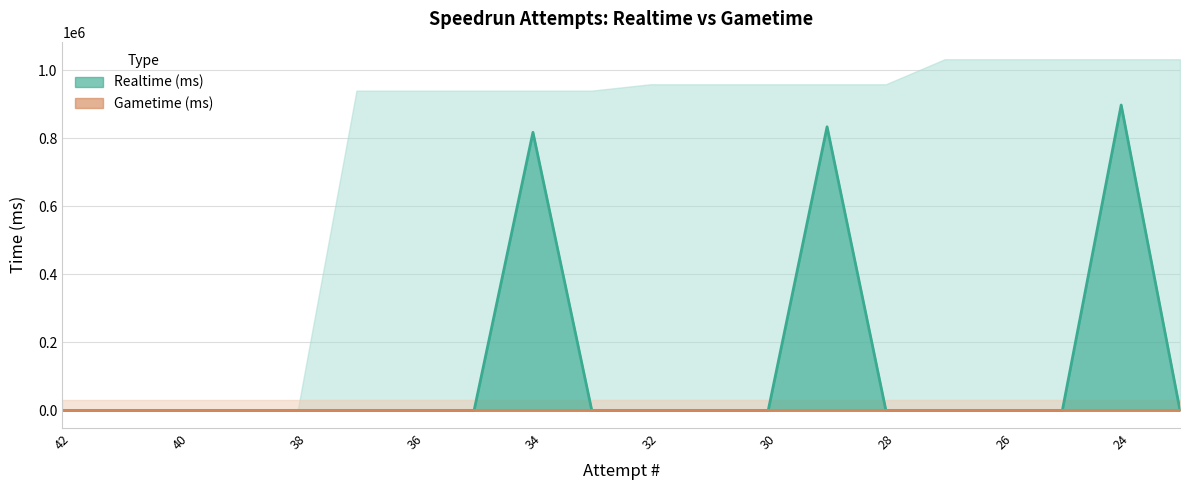

List the labels in order of value, largest first.

24, 29, 34, 42, 41, 40, 39, 38, 37, 36, 35, 33, 32, 31, 30, 28, 27, 26, 25, 23